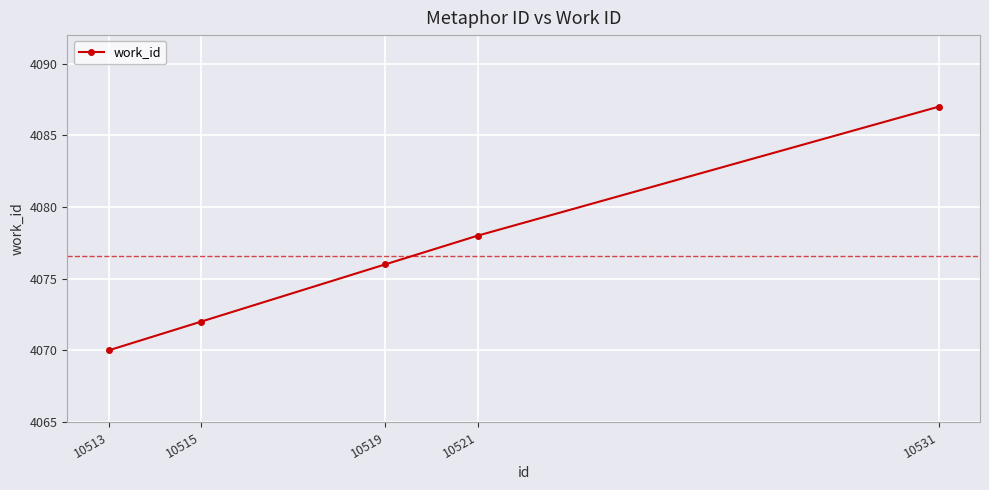

Reading right to left, extract all data points from this chart.

10531=4087	10521=4078	10519=4076	10515=4072	10513=4070